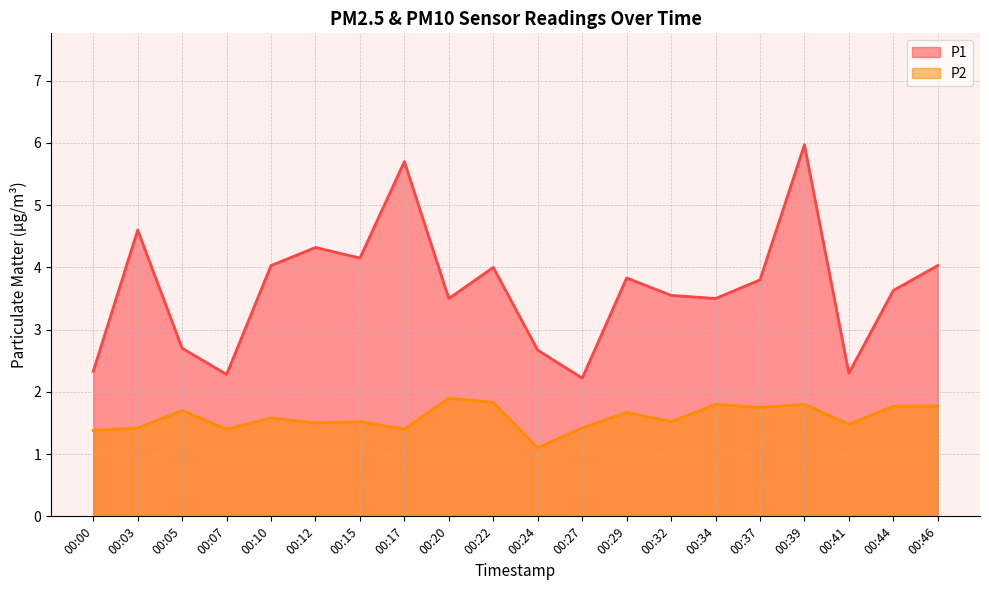

Rank the series by their average value, from lowest to highest.

P2, P1